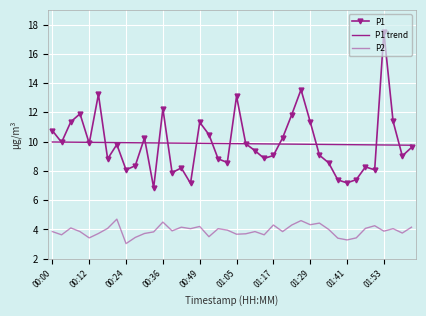

True or false: P1 trend and P2 cross at least once.

False